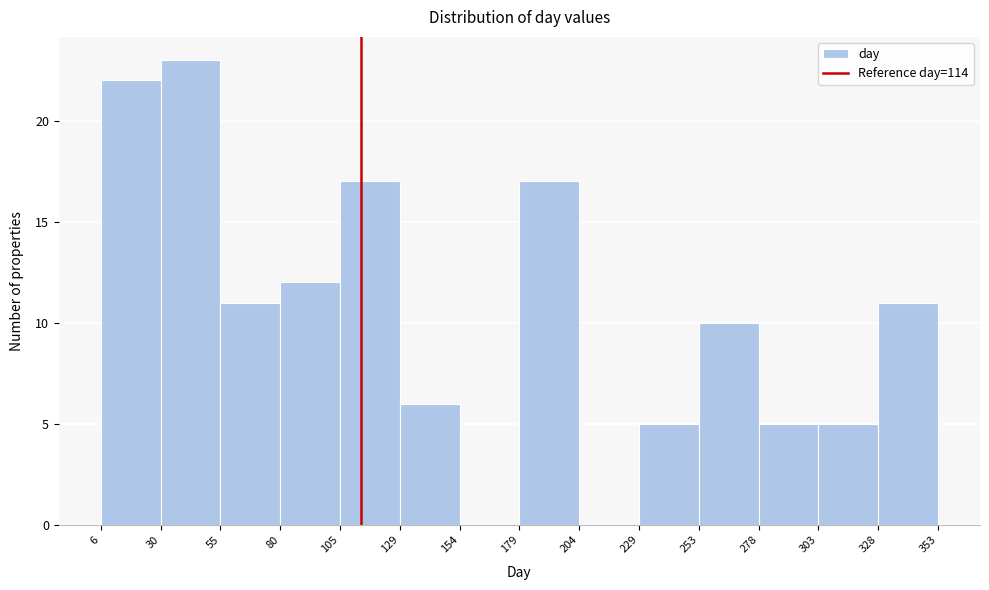

Reading left to right, transcribe this chart: for each bar, give the range it covers on the x-axis and its height. The values are not printed on the chart, so give them approximately, as read against the axis.

6 to 30: 22
30 to 55: 23
55 to 80: 11
80 to 105: 12
105 to 129: 17
129 to 154: 6
154 to 179: 0
179 to 204: 17
204 to 229: 0
229 to 253: 5
253 to 278: 10
278 to 303: 5
303 to 328: 5
328 to 353: 11